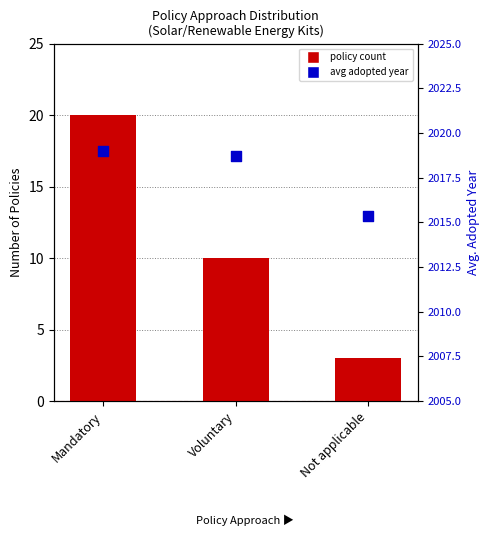

What is the total value across all series at Mandatory?

2039.0